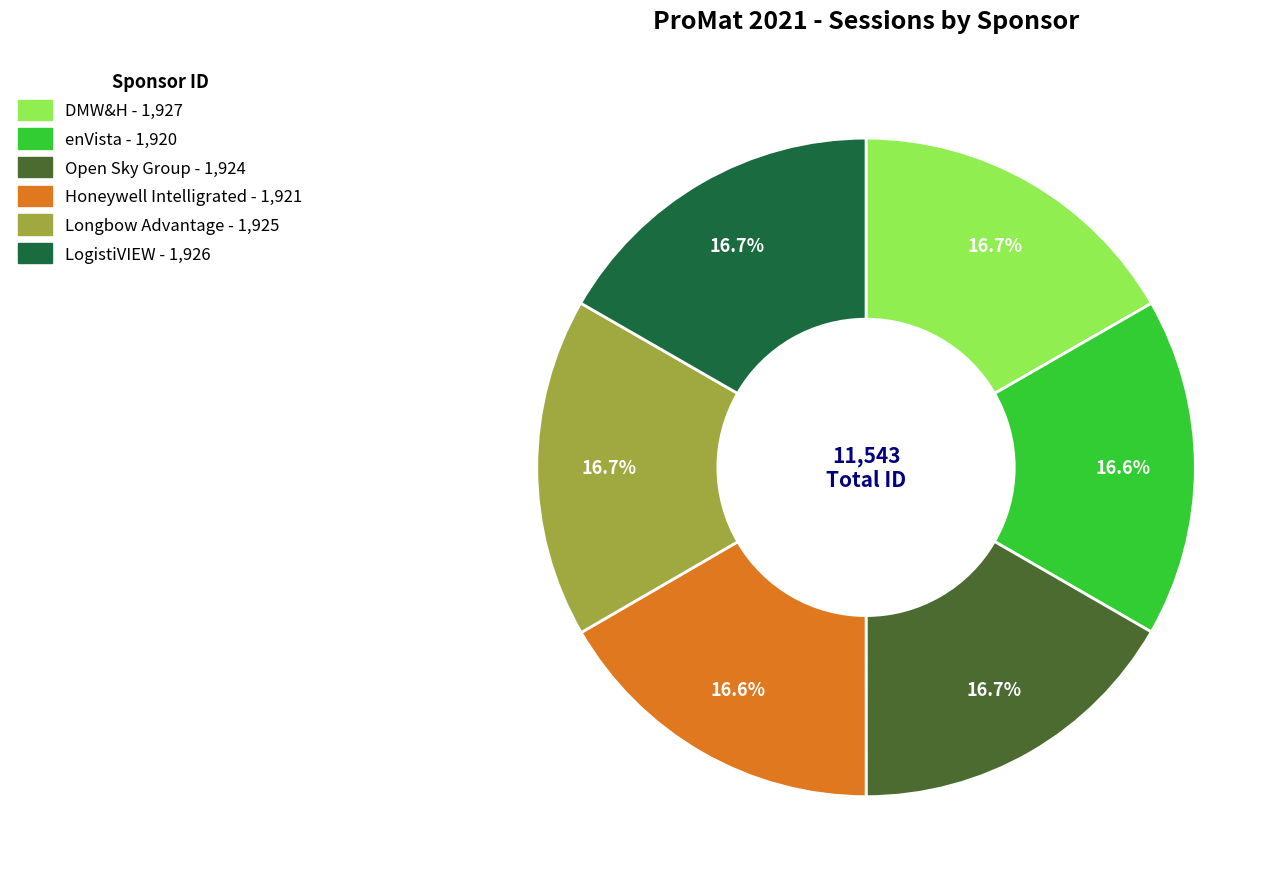

Is there any slice that represents more than half of the pie?

No